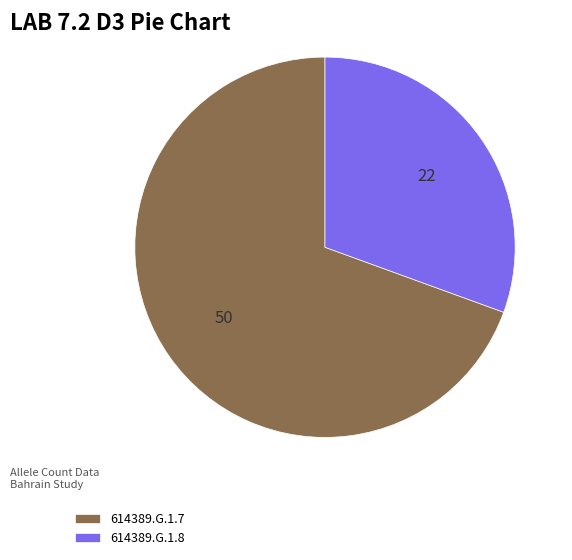

Do 614389.G.1.7 and 614389.G.1.8 together represent more than half of the pie?

Yes